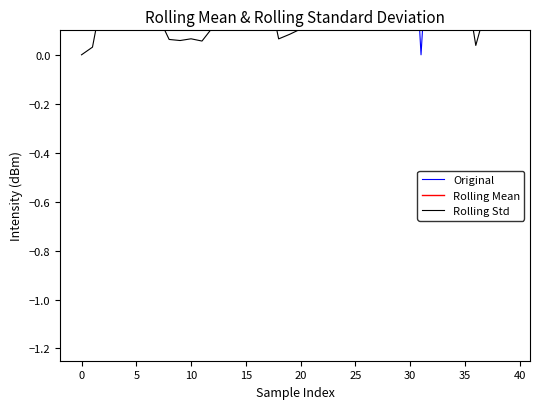

Which series ends up on top after the final intersection of Rolling Mean and Original?

Original